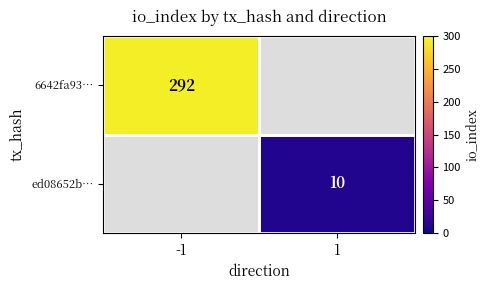

How many data points does each series have?

2